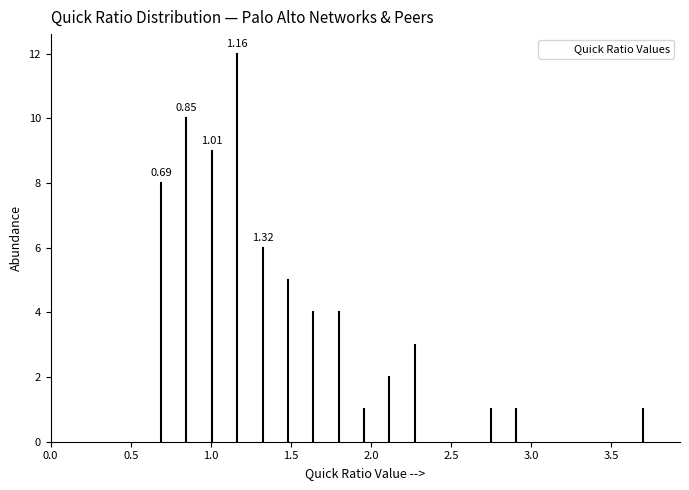

Read against the x-axis, roughly where is the centre of the tallest bar?

1.15